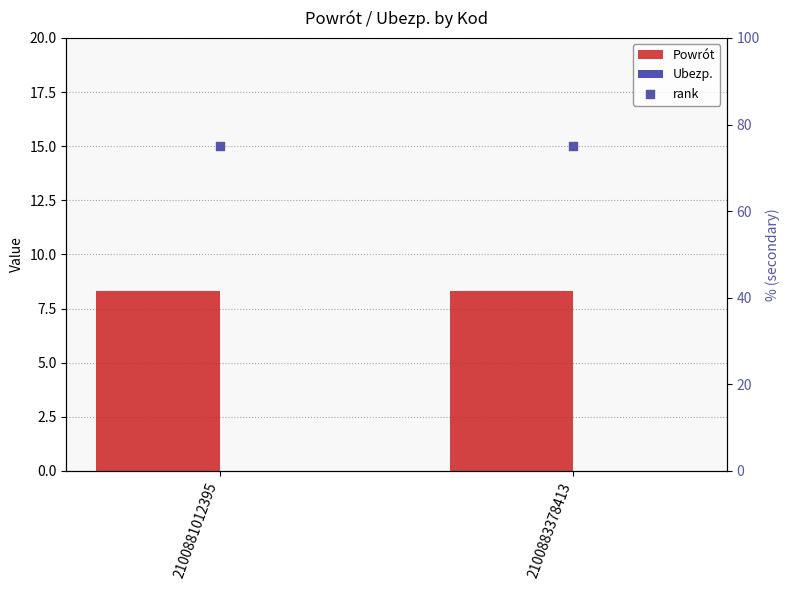

Which series contains the highest Y value?

rank